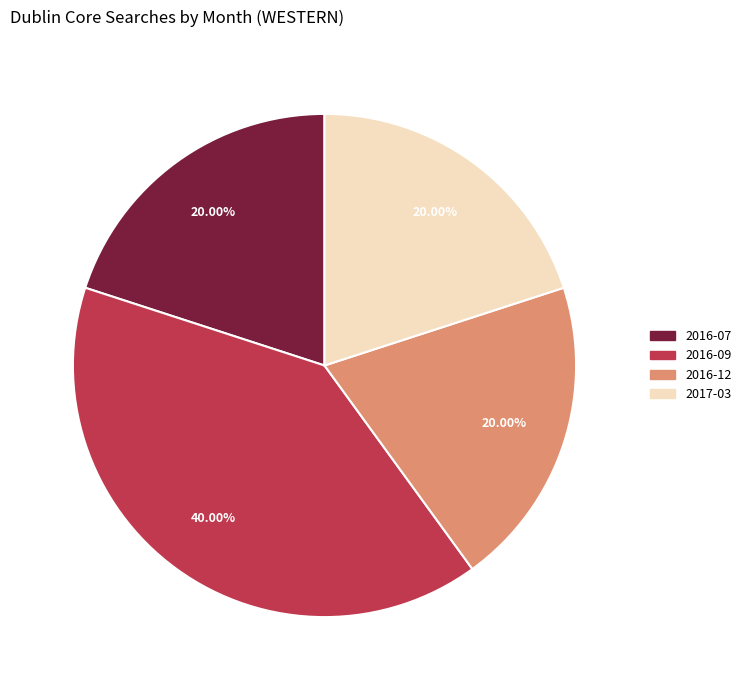

Does any single category account for the majority?

No